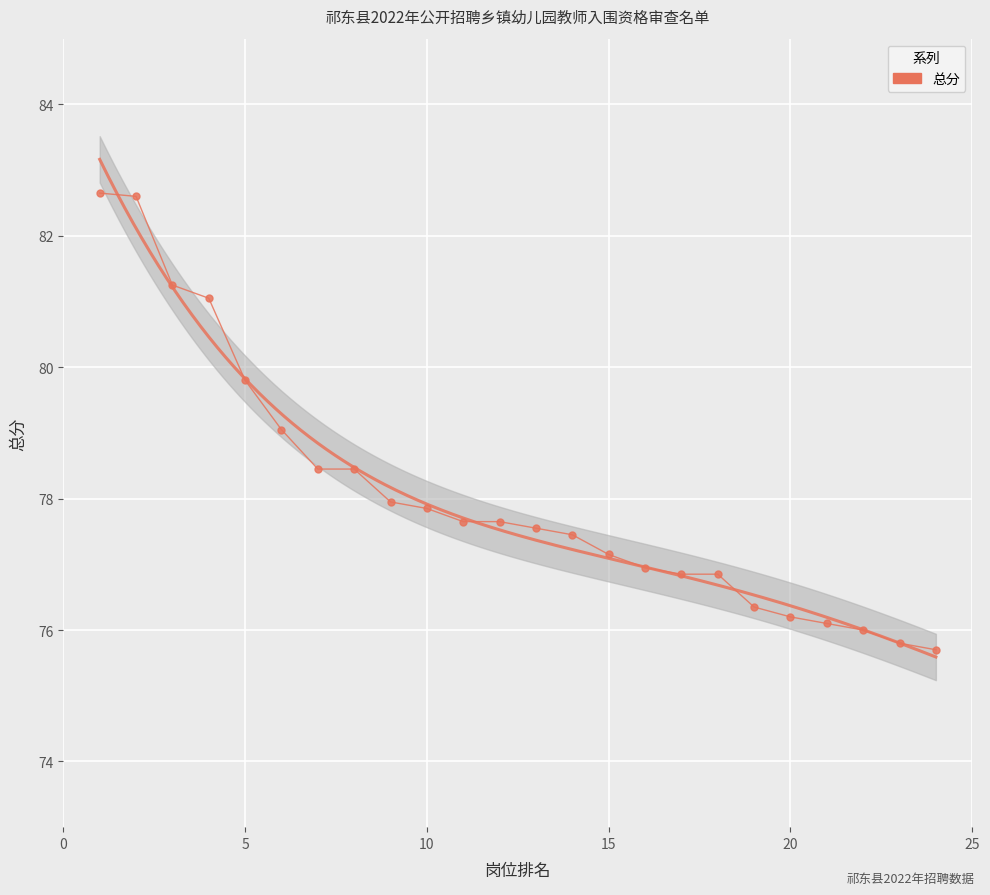

The value at 7 is 112.7. True or false?

False